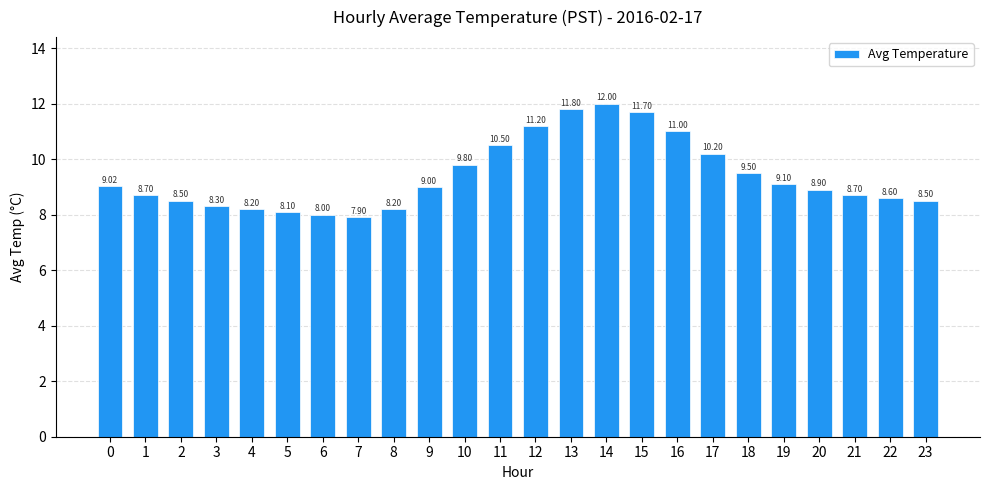

Reading left to right, list all the values displayed in this chart.

0=9.0	1=8.7	2=8.5	3=8.3	4=8.2	5=8.1	6=8.0	7=7.9	8=8.2	9=9.0	10=9.8	11=10.5	12=11.2	13=11.8	14=12.0	15=11.7	16=11.0	17=10.2	18=9.5	19=9.1	20=8.9	21=8.7	22=8.6	23=8.5